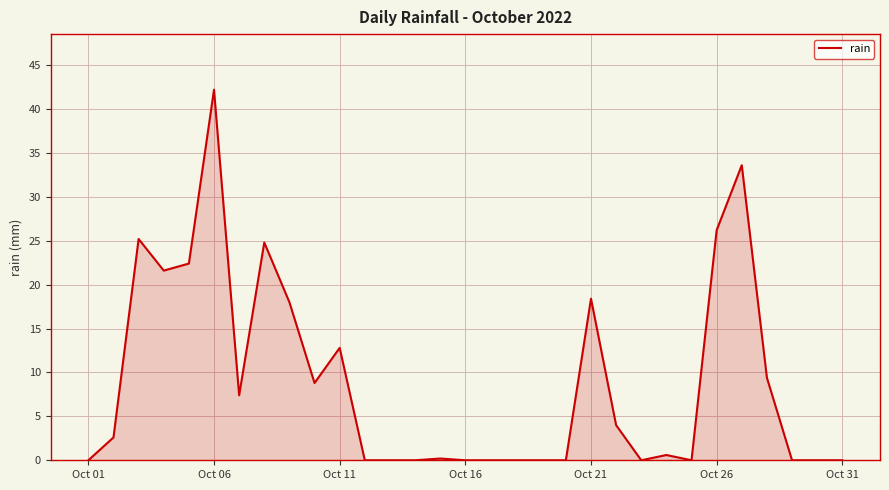

What is the maximum value shown in the chart?

42.2